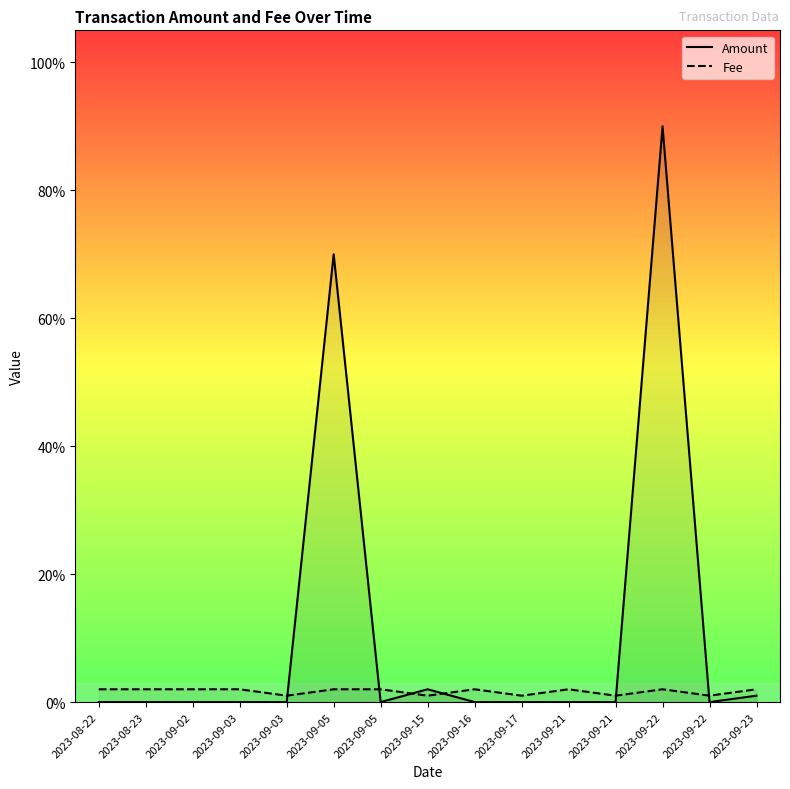

How many times do Amount and Fee cross each other?

6